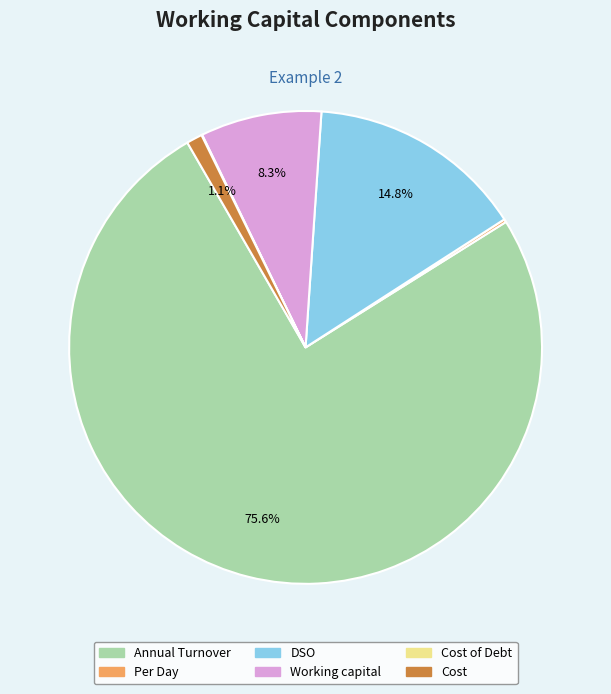

Does any single category account for the majority?

Yes